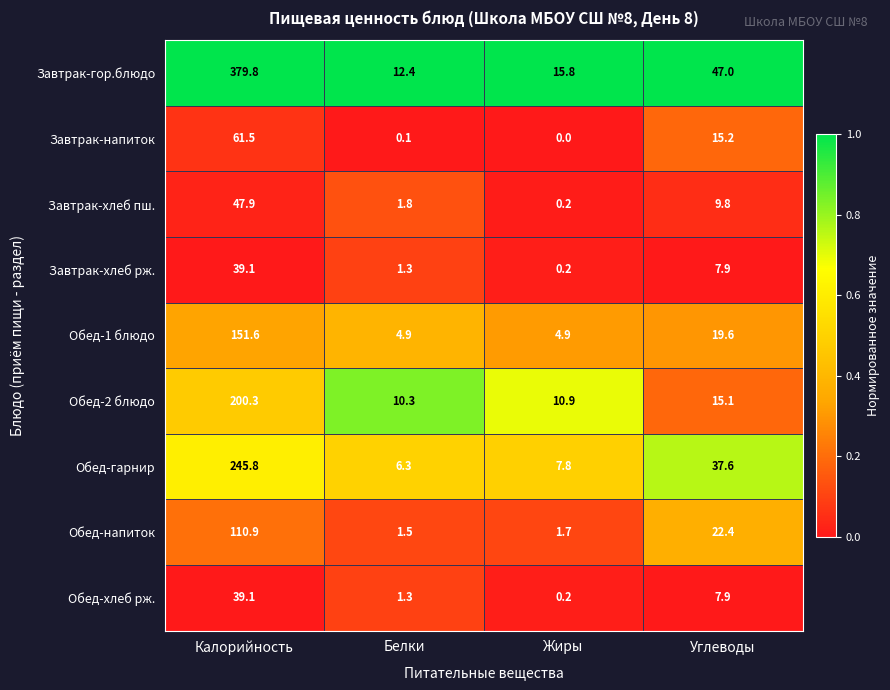

How many data points does each series have?

4